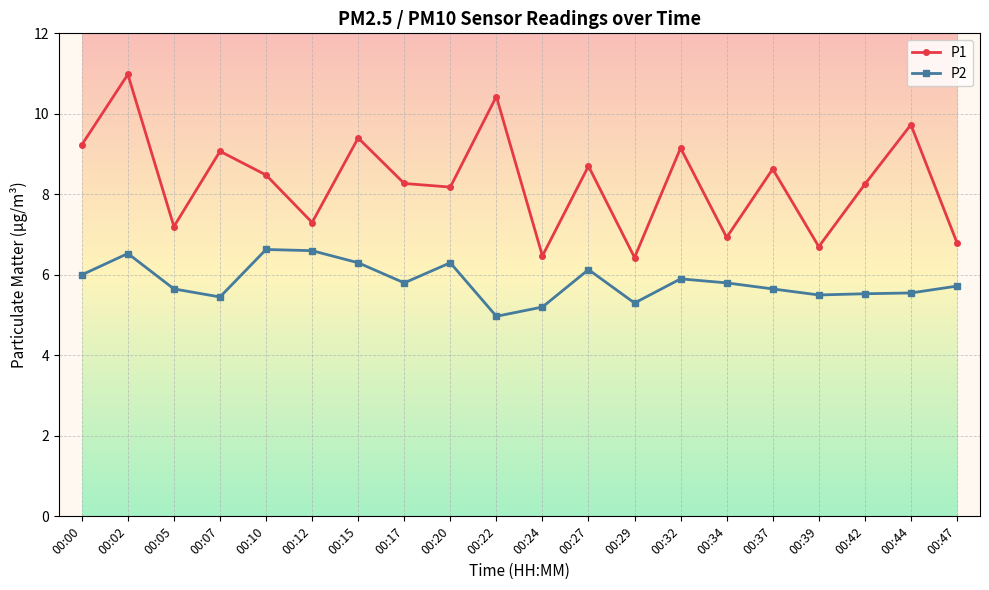

How many interior local valleys does the P1 series have?

7